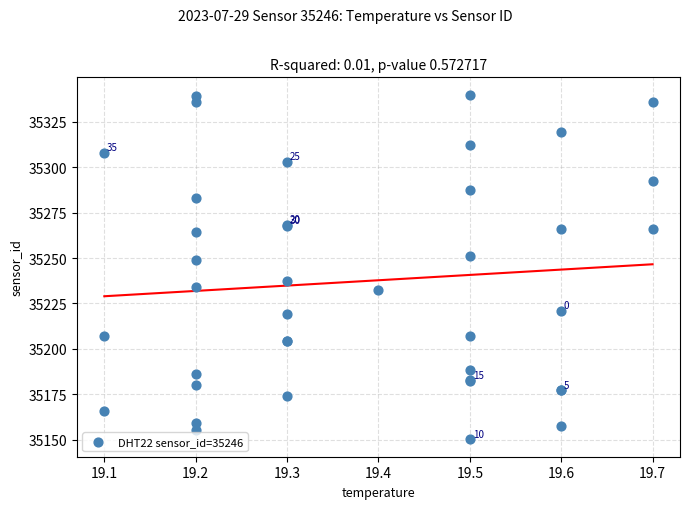

What Y value in the scatter plot is closest to 35245?

35248.8